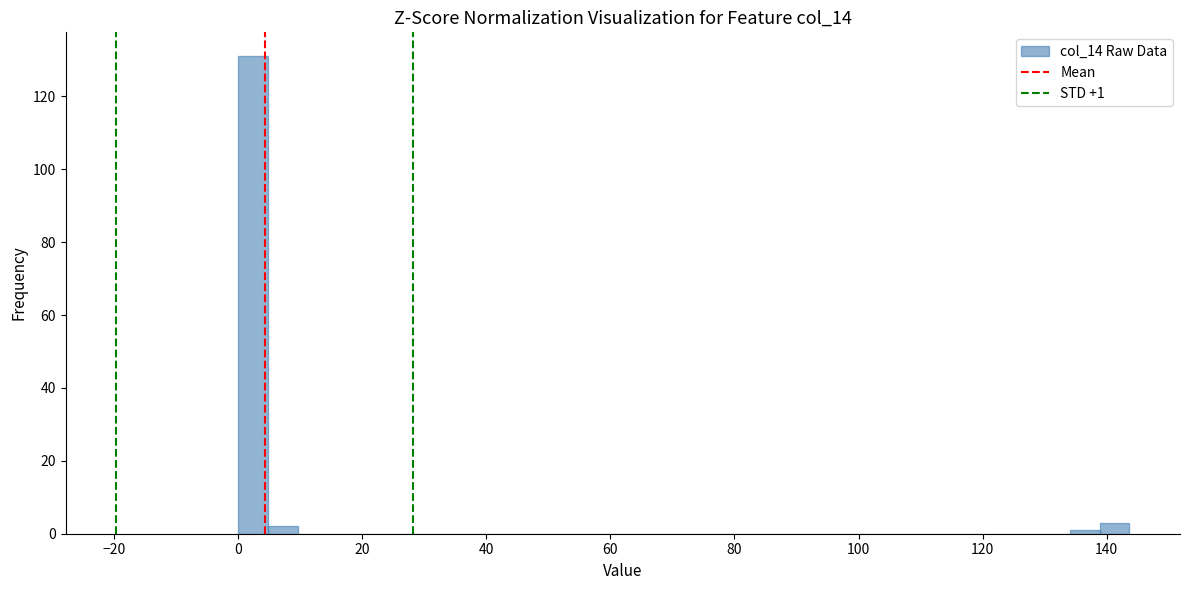

Around what value on the x-axis is the tallest bar? Give the approximate position of its centre, as read against the axis.

2